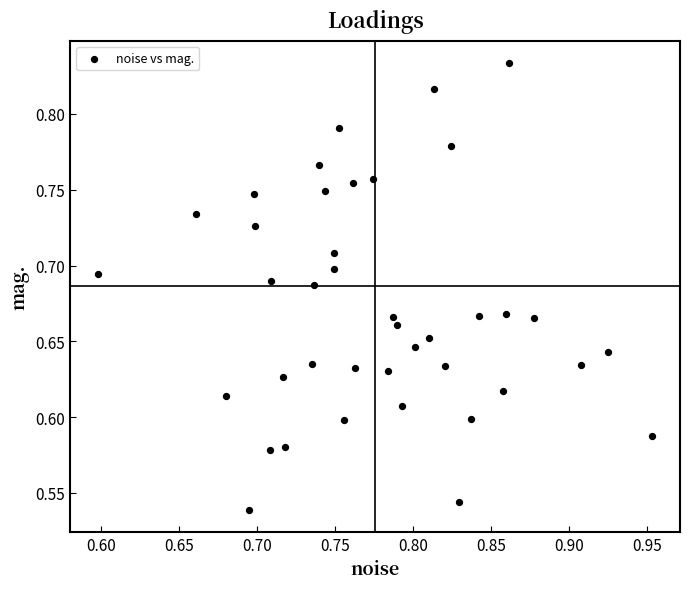

What is the range of Y values (max minus min)?

0.3